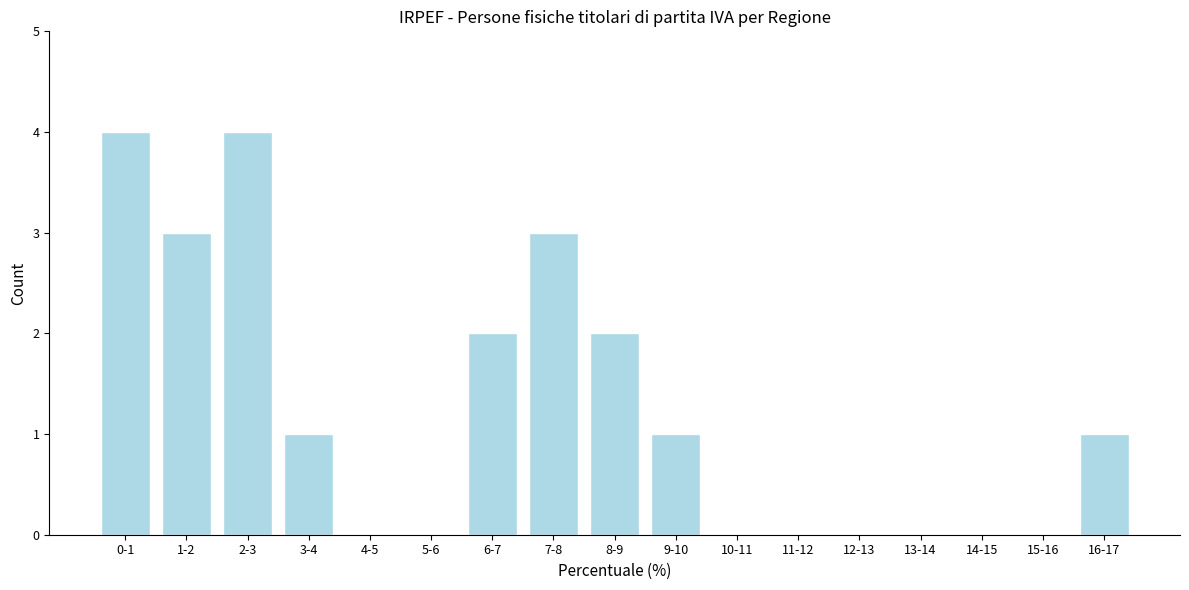

Reading left to right, transcribe all the data shown in this chart.

0-1=4	1-2=3	2-3=4	3-4=1	4-5=0	5-6=0	6-7=2	7-8=3	8-9=2	9-10=1	10-11=0	11-12=0	12-13=0	13-14=0	14-15=0	15-16=0	16-17=1